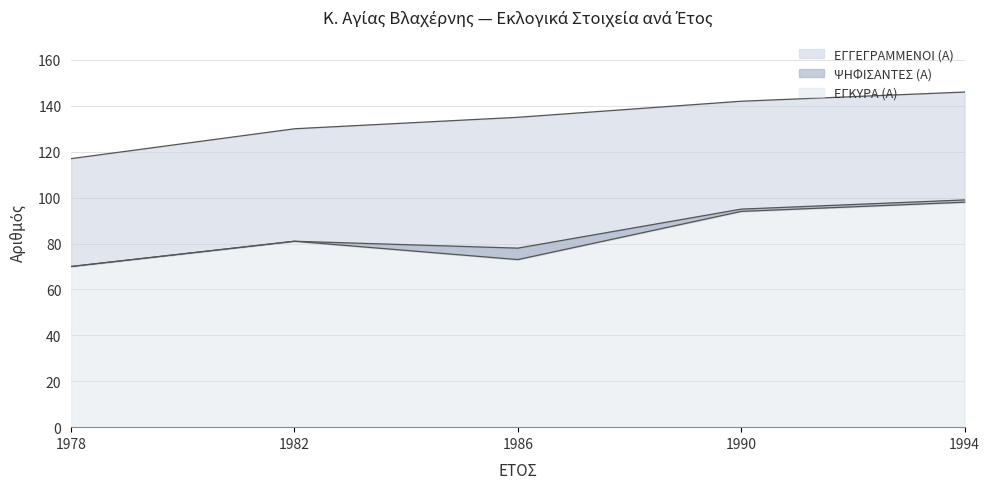

What is the sum of the ΕΓΓΕΓΡΑΜΜΕΝΟΙ (Α) values at 1982 and 1990?

272